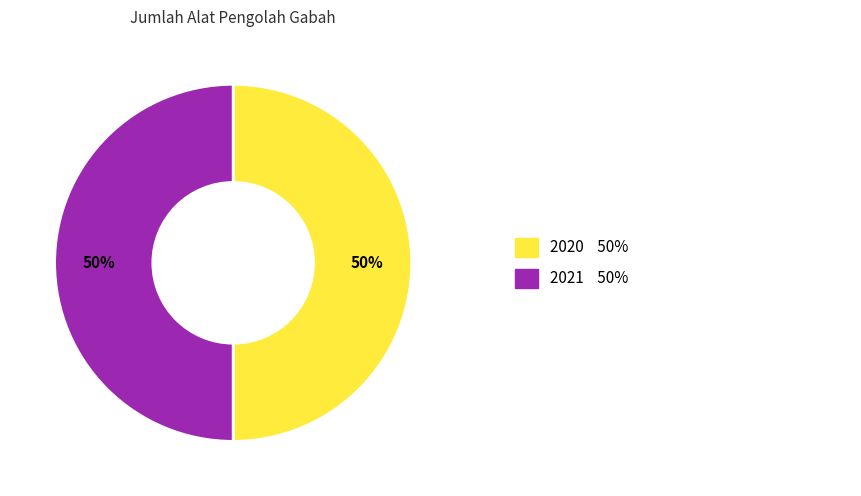

To the nearest percent, what is the average slice percentage?

50%